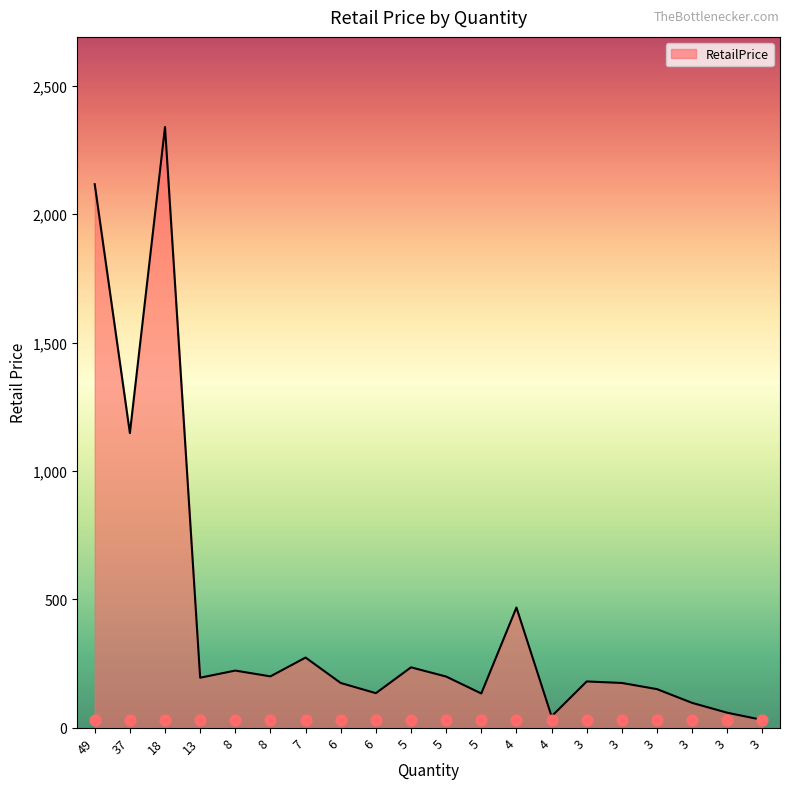

What is the change in value from 37 to 8?

-925.1